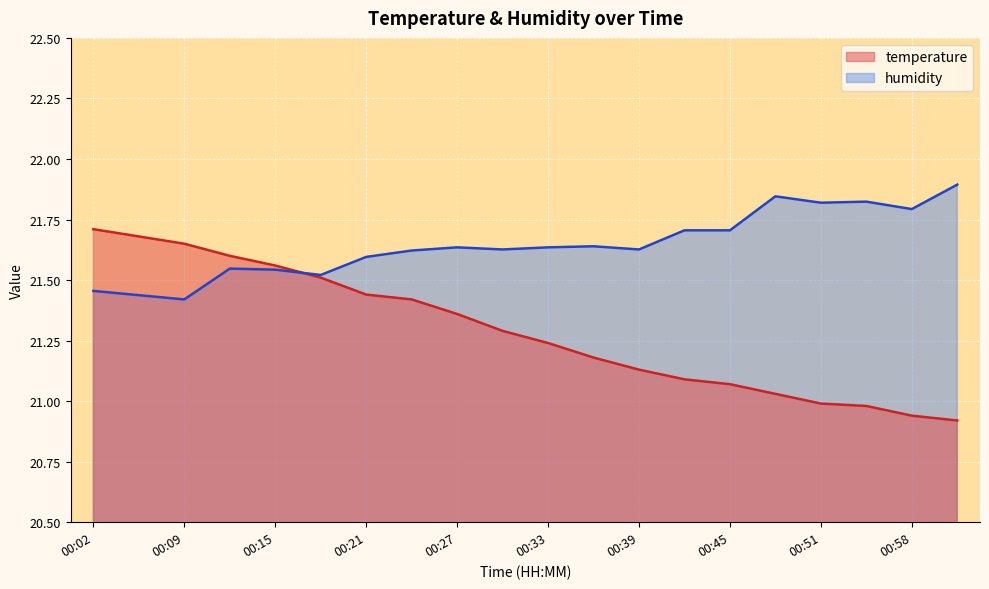

Between 00:36 and 00:58, which is larger?

00:36